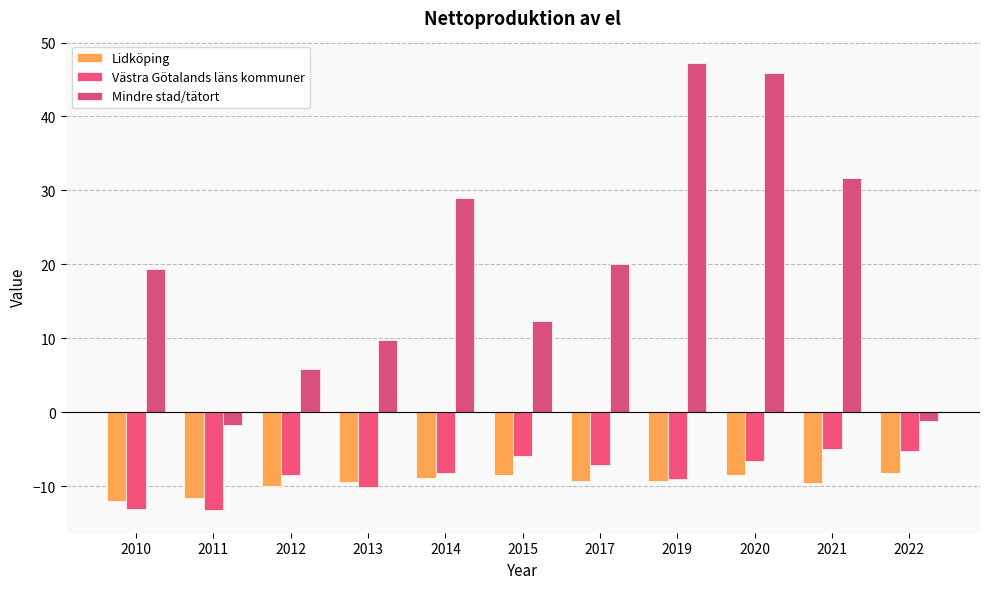

The value of Mindre stad/tätort at 2014 is 16.9. True or false?

False